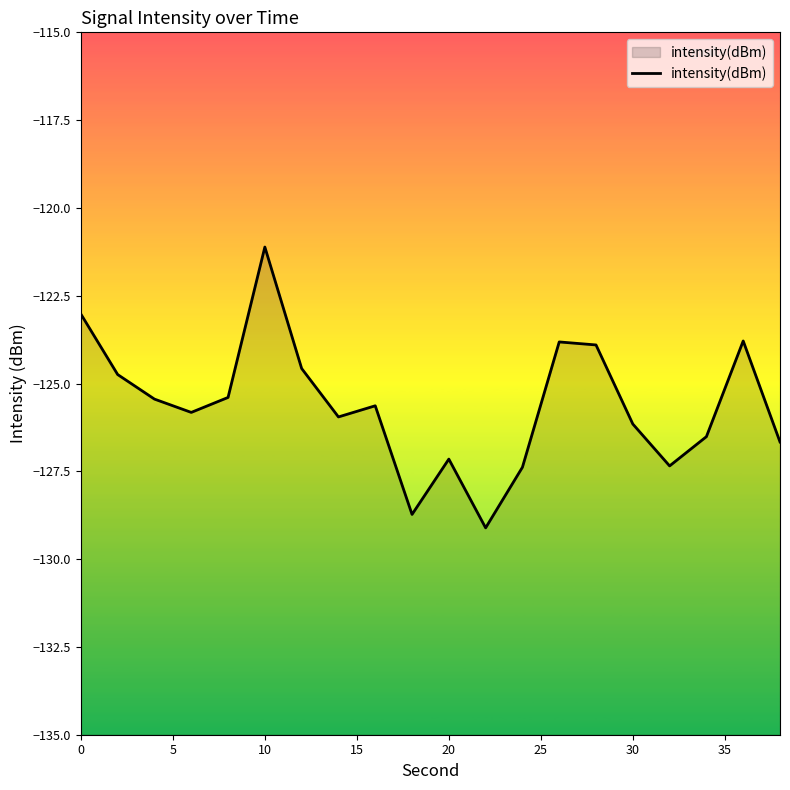

What is the minimum value shown in the chart?

-129.1